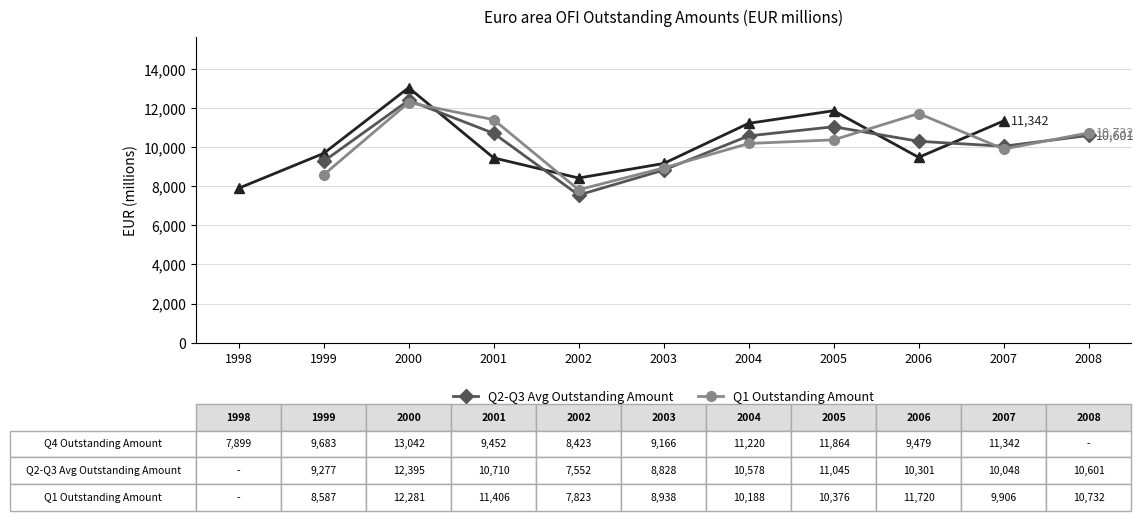

At how many categories does at least one series exceed 9473?

8